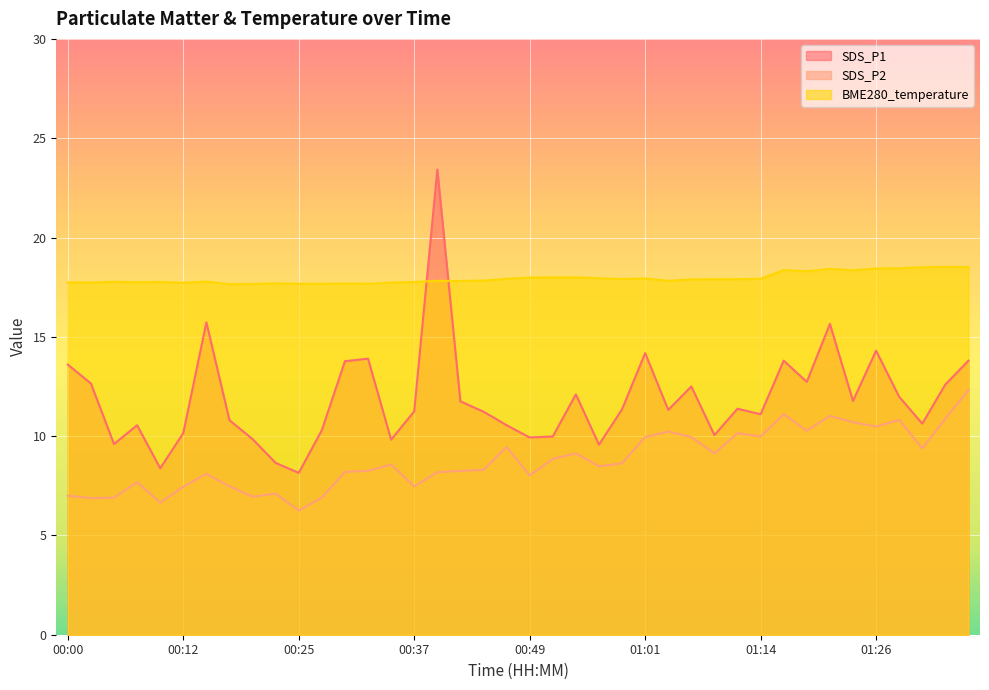

What is the label of the 40th point from the right?

00:00